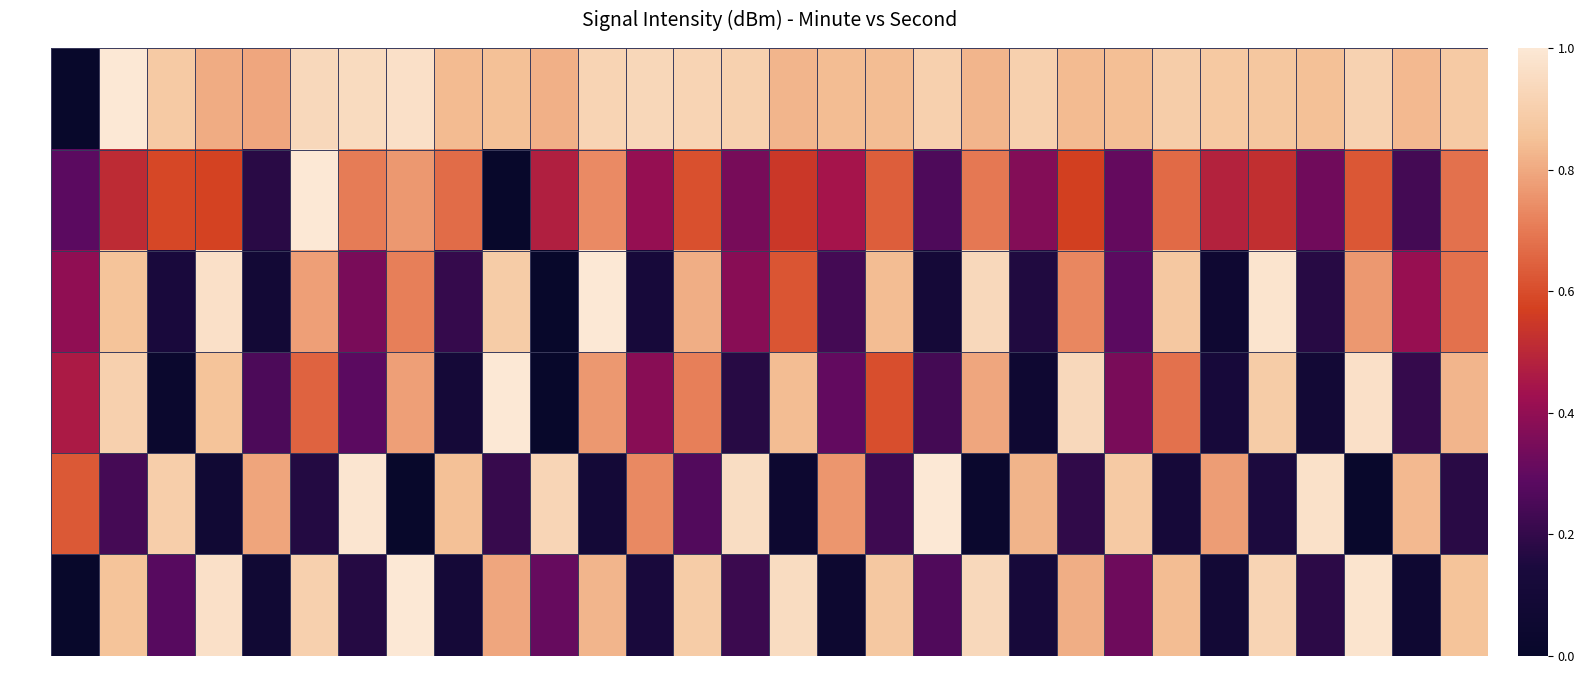

Reading left to right, what are all the values shown in this chart?

min 0: 0s=0.0	2s=1.0	4s=0.9	6s=0.8	8s=0.8	10s=0.9	12s=0.9	14s=1.0	16s=0.8	18s=0.8	20s=0.8	22s=0.9	24s=0.9	26s=0.9	28s=0.9	30s=0.8	32s=0.8	34s=0.8	36s=0.9	38s=0.8	40s=0.9	42s=0.8	44s=0.8	46s=0.9	48s=0.9	50s=0.9	52s=0.8	54s=0.9	56s=0.8	58s=0.9
min 1: 0s=0.3	2s=0.5	4s=0.6	6s=0.6	8s=0.2	10s=1.0	12s=0.7	14s=0.8	16s=0.7	18s=0.0	20s=0.5	22s=0.7	24s=0.4	26s=0.6	28s=0.3	30s=0.5	32s=0.4	34s=0.6	36s=0.3	38s=0.7	40s=0.4	42s=0.6	44s=0.3	46s=0.7	48s=0.5	50s=0.5	52s=0.3	54s=0.6	56s=0.2	58s=0.7
min 2: 0s=0.4	2s=0.9	4s=0.1	6s=1.0	8s=0.1	10s=0.8	12s=0.3	14s=0.7	16s=0.2	18s=0.9	20s=0.0	22s=1.0	24s=0.1	26s=0.8	28s=0.4	30s=0.6	32s=0.2	34s=0.8	36s=0.1	38s=0.9	40s=0.2	42s=0.7	44s=0.3	46s=0.9	48s=0.1	50s=1.0	52s=0.2	54s=0.8	56s=0.4	58s=0.7
min 3: 0s=0.5	2s=0.9	4s=0.0	6s=0.9	8s=0.3	10s=0.7	12s=0.3	14s=0.8	16s=0.1	18s=1.0	20s=0.0	22s=0.8	24s=0.4	26s=0.7	28s=0.2	30s=0.8	32s=0.3	34s=0.6	36s=0.2	38s=0.8	40s=0.1	42s=0.9	44s=0.3	46s=0.7	48s=0.1	50s=0.9	52s=0.1	54s=1.0	56s=0.2	58s=0.8
min 4: 0s=0.6	2s=0.2	4s=0.9	6s=0.1	8s=0.8	10s=0.2	12s=1.0	14s=0.0	16s=0.9	18s=0.2	20s=0.9	22s=0.1	24s=0.7	26s=0.3	28s=1.0	30s=0.0	32s=0.8	34s=0.2	36s=1.0	38s=0.0	40s=0.8	42s=0.2	44s=0.9	46s=0.1	48s=0.8	50s=0.1	52s=1.0	54s=0.0	56s=0.8	58s=0.2
min 5: 0s=0.0	2s=0.9	4s=0.3	6s=1.0	8s=0.1	10s=0.9	12s=0.2	14s=1.0	16s=0.1	18s=0.8	20s=0.3	22s=0.8	24s=0.1	26s=0.9	28s=0.2	30s=1.0	32s=0.0	34s=0.9	36s=0.3	38s=0.9	40s=0.1	42s=0.8	44s=0.3	46s=0.8	48s=0.1	50s=0.9	52s=0.2	54s=1.0	56s=0.1	58s=0.9